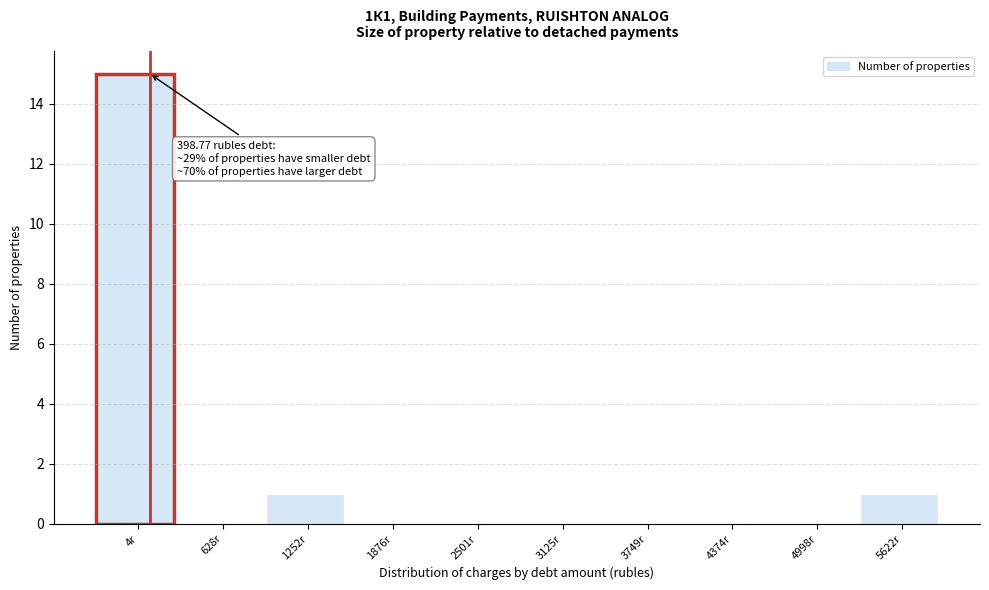

Reading left to right, transcribe all the data shown in this chart.

4r=15	628r=0	1252r=1	1876r=0	2501r=0	3125r=0	3749r=0	4374r=0	4998r=0	5622r=1